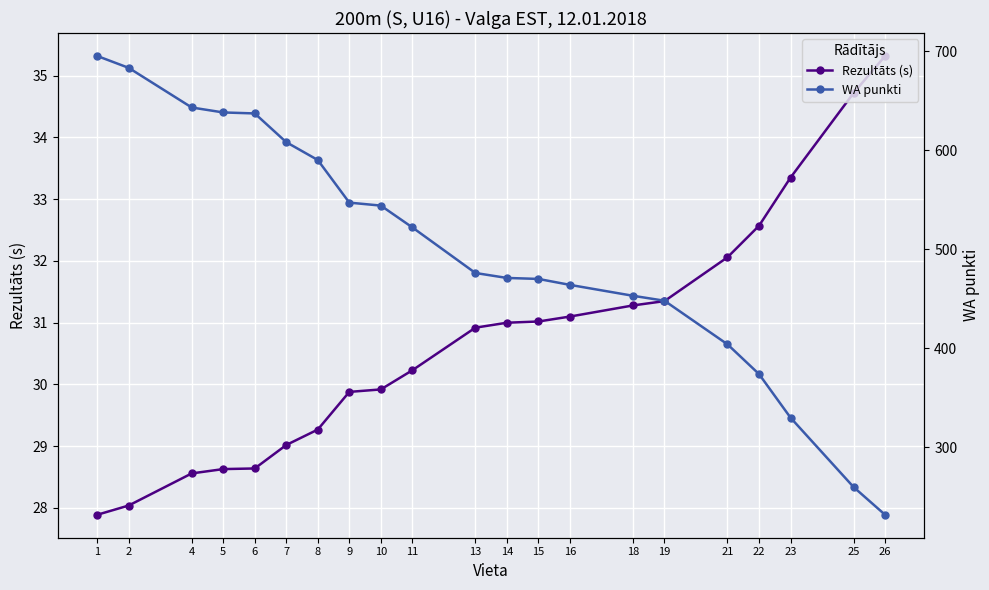

What is the difference between the Rezultāts (s) values at 15 and 19?

0.3